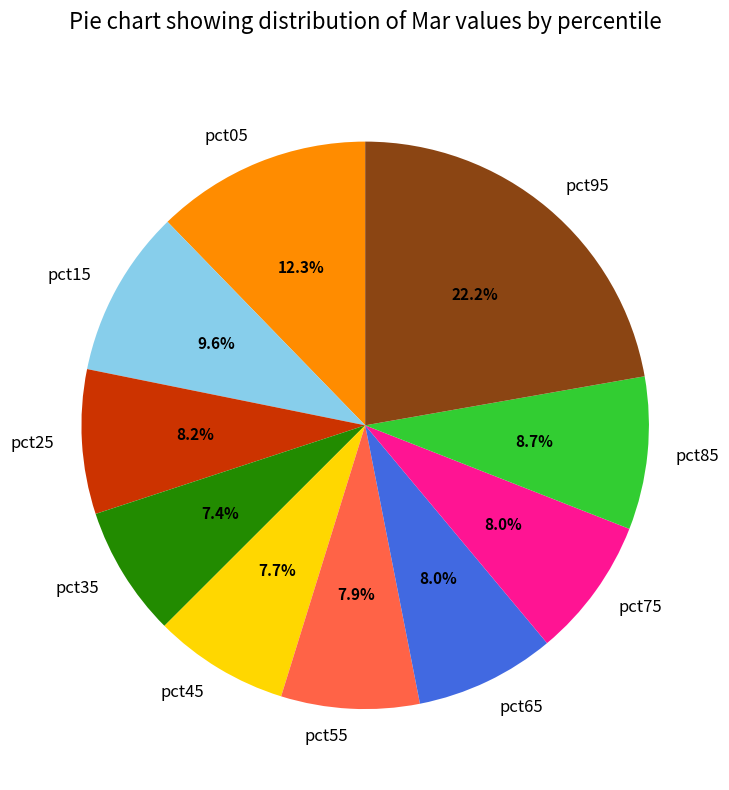

Count the number of slices in the pie.

10